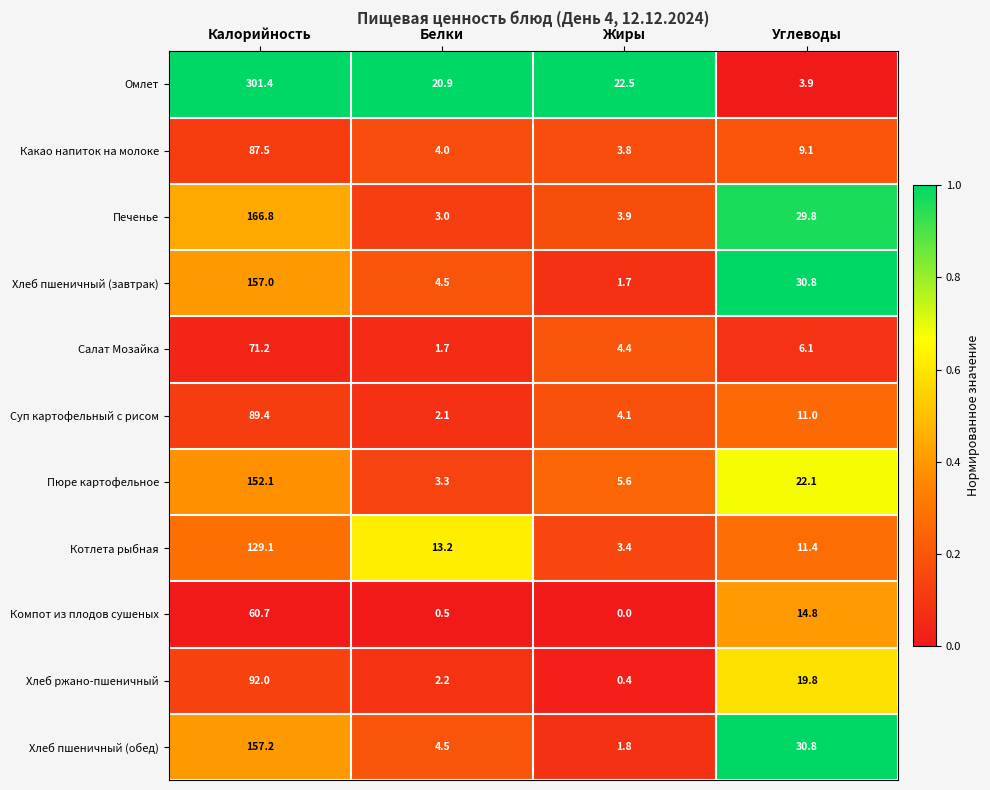

What is the difference between the highest and lowest values at Калорийность?

240.7